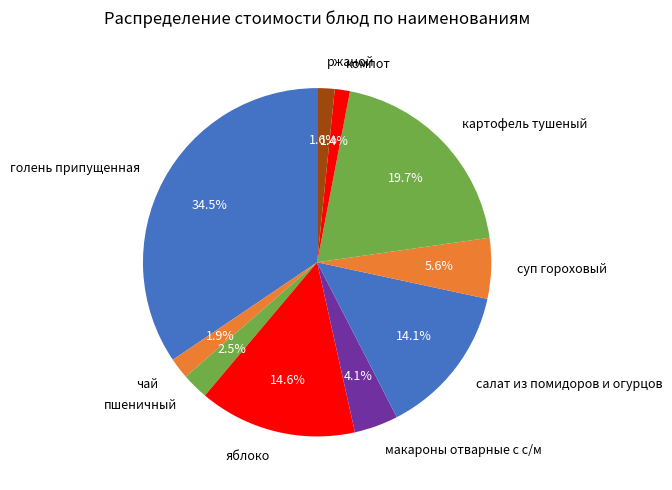

Is there any slice that represents more than half of the pie?

No